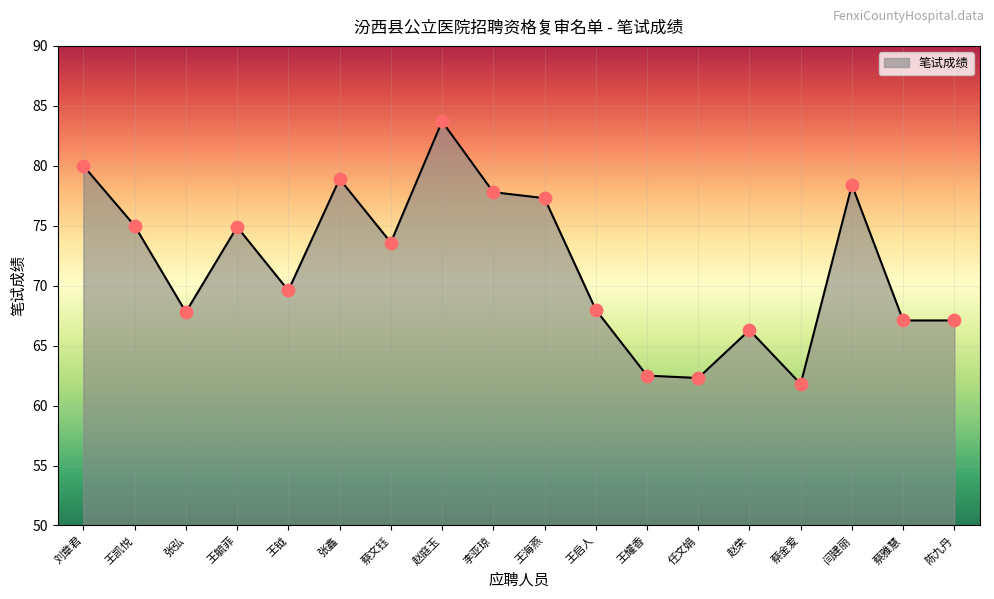

Approximately how many times larger is the value at 任文娟 compared to 赵荣?

0.9